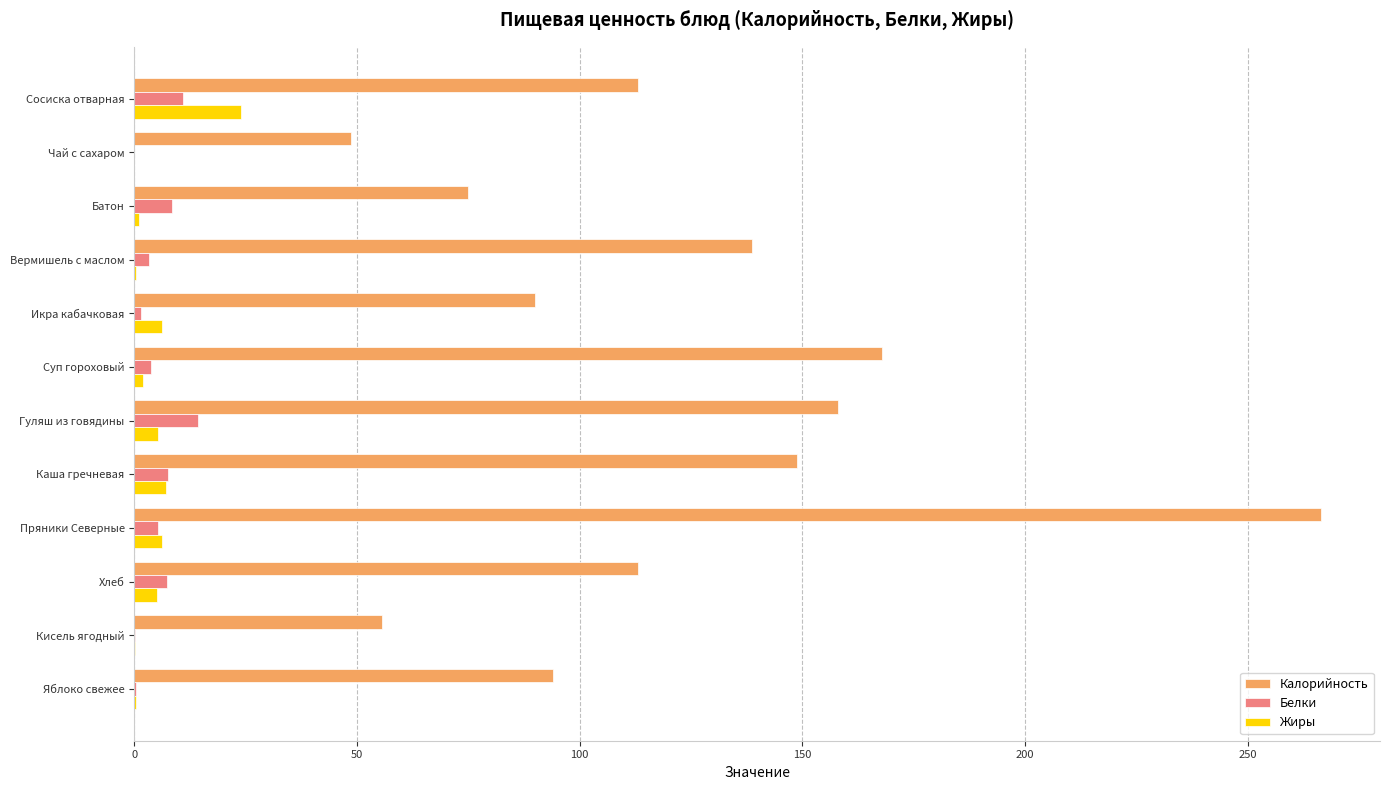

What is the maximum value for Белки?

14.4